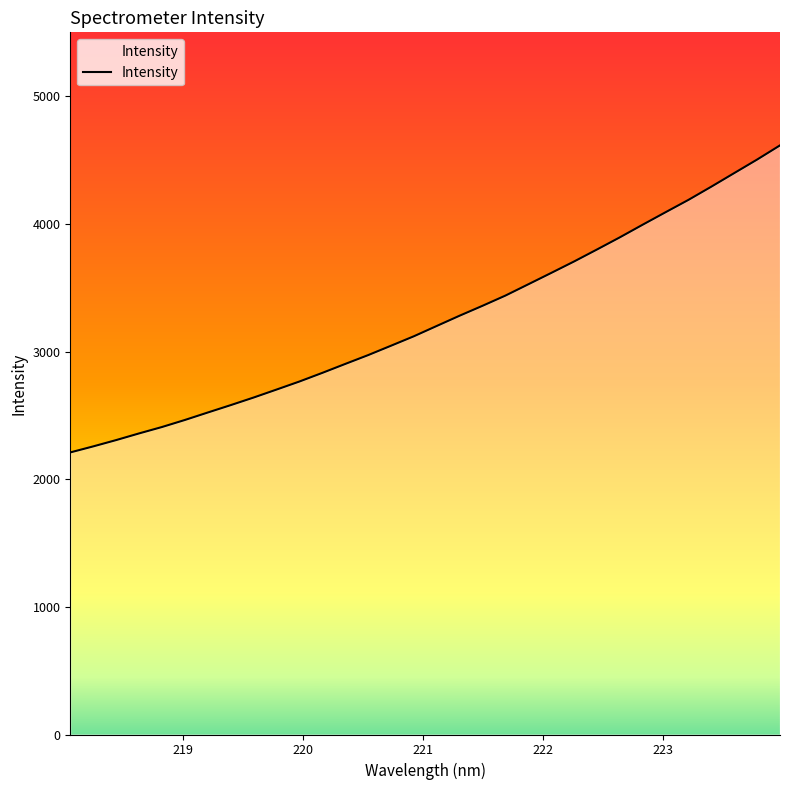

Count the number of data series in this chart.

1